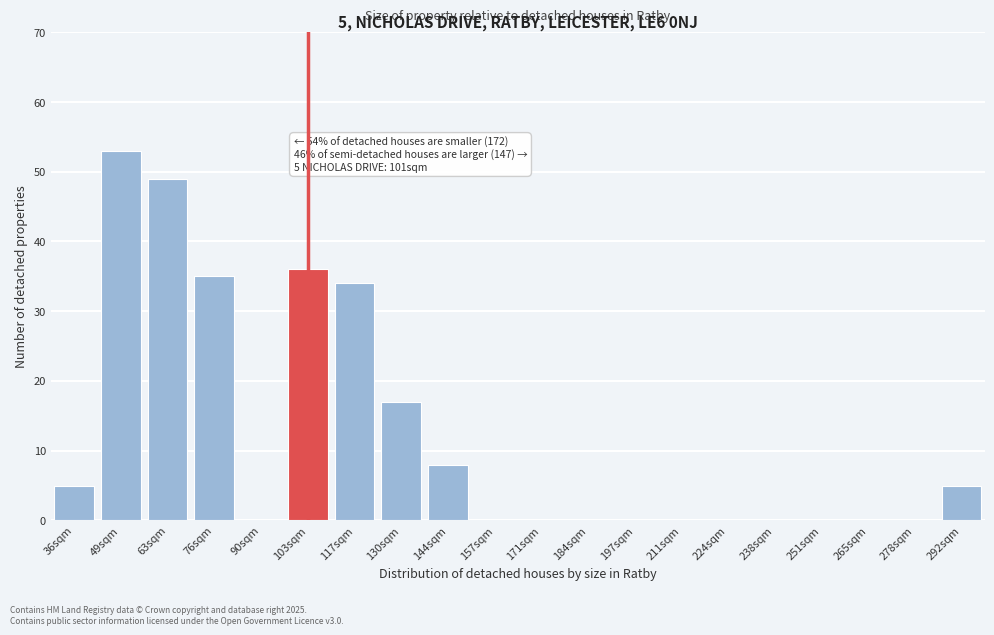

Reading left to right, what are all the values shown in this chart?

36sqm=5	49sqm=53	63sqm=49	76sqm=35	90sqm=0	103sqm=36	117sqm=34	130sqm=17	144sqm=8	157sqm=0	171sqm=0	184sqm=0	197sqm=0	211sqm=0	224sqm=0	238sqm=0	251sqm=0	265sqm=0	278sqm=0	292sqm=5